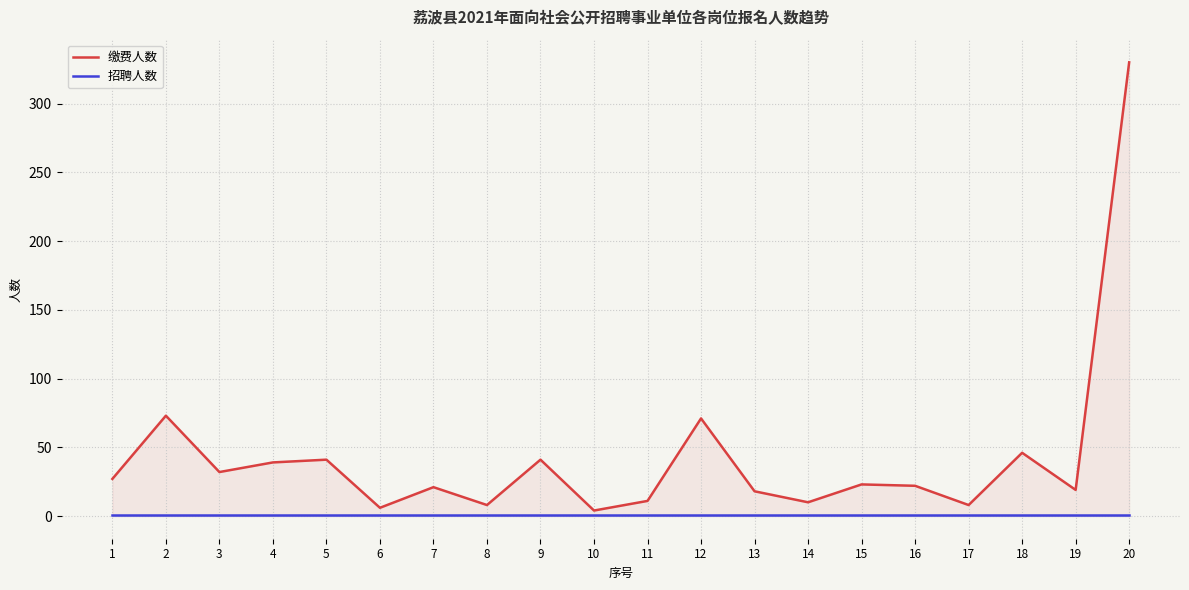

True or false: 缴费人数 and 招聘人数 intersect in this chart.

False